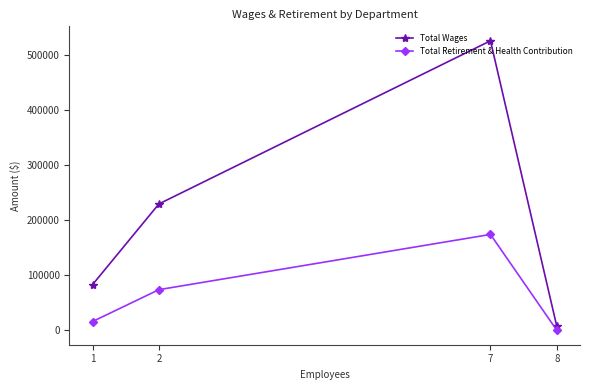

How many lines are shown in the chart?

2